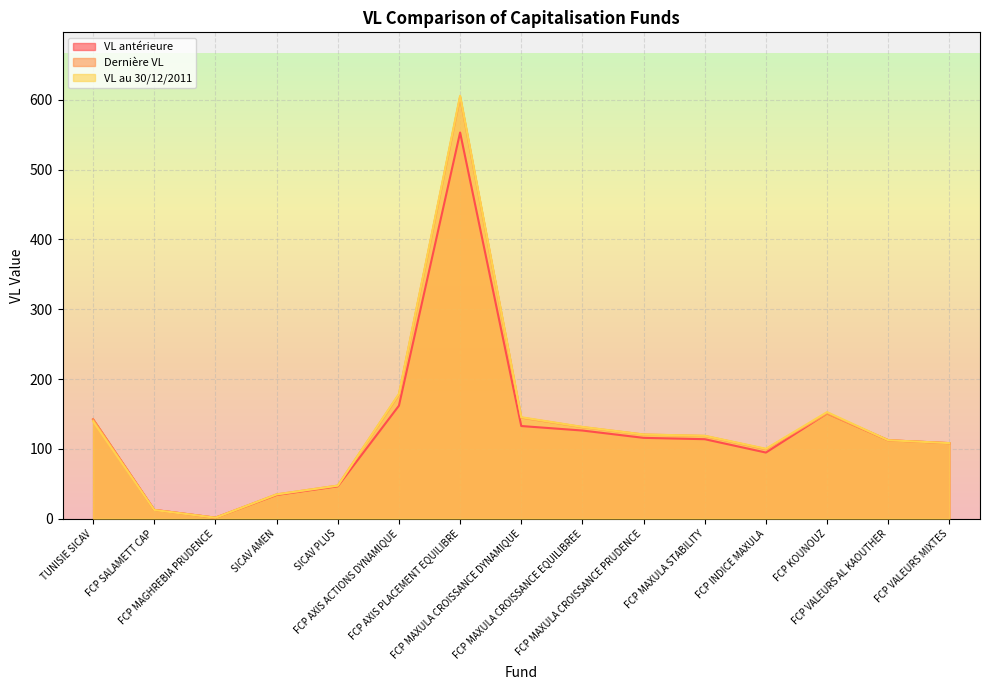

Rank the categories by VL au 30/12/2011 value from highest to lowest.

FCP AXIS PLACEMENT EQUILIBRE, FCP AXIS ACTIONS DYNAMIQUE, FCP KOUNOUZ, FCP MAXULA CROISSANCE DYNAMIQUE, TUNISIE SICAV, FCP MAXULA CROISSANCE EQUILIBREE, FCP MAXULA CROISSANCE PRUDENCE, FCP MAXULA STABILITY, FCP VALEURS AL KAOUTHER, FCP VALEURS MIXTES, FCP INDICE MAXULA, SICAV PLUS, SICAV AMEN, FCP SALAMETT CAP, FCP MAGHREBIA PRUDENCE